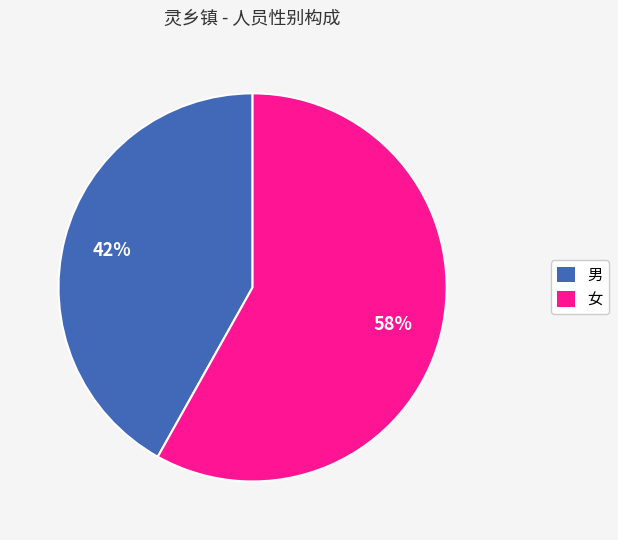

To the nearest percent, what is the difference between the largest and smallest slice percentages?

16%